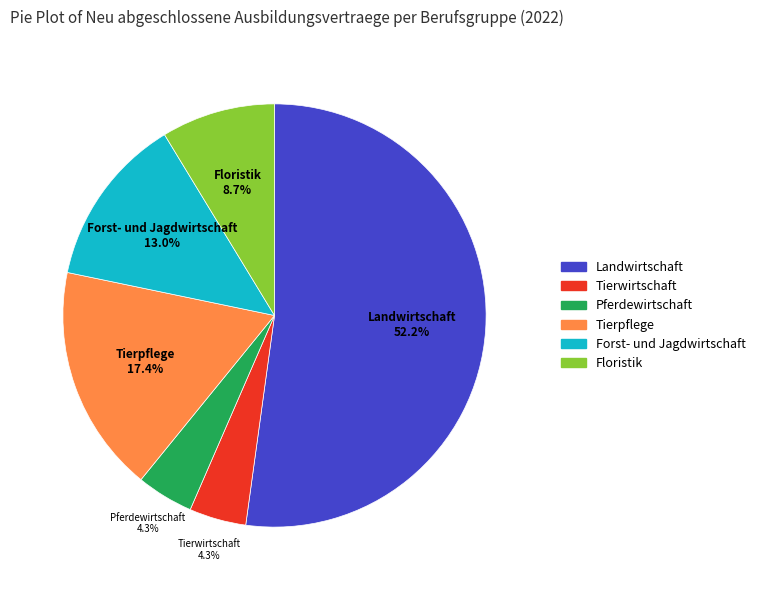

Is there a majority slice in this chart?

Yes